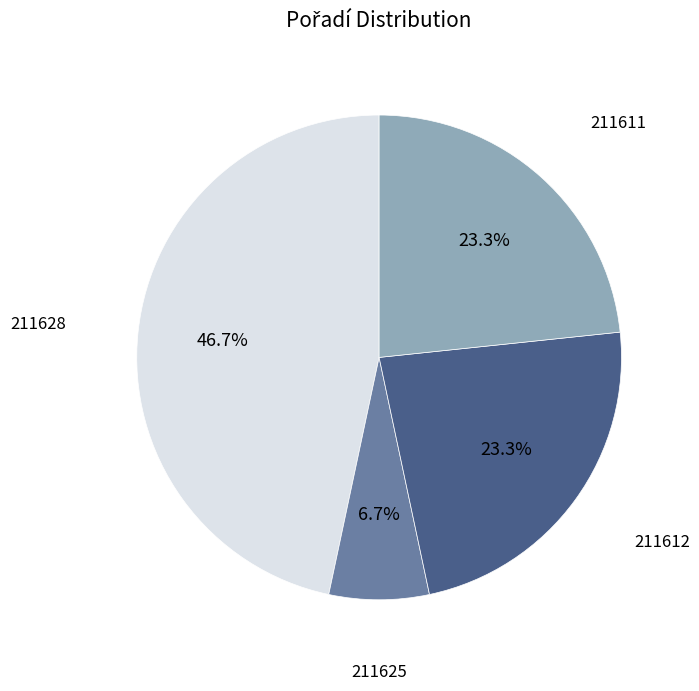

Is there a majority slice in this chart?

No